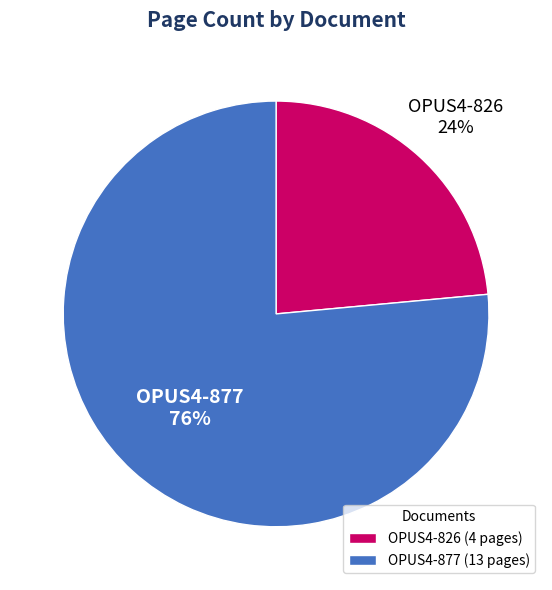

Count the number of slices in the pie.

2